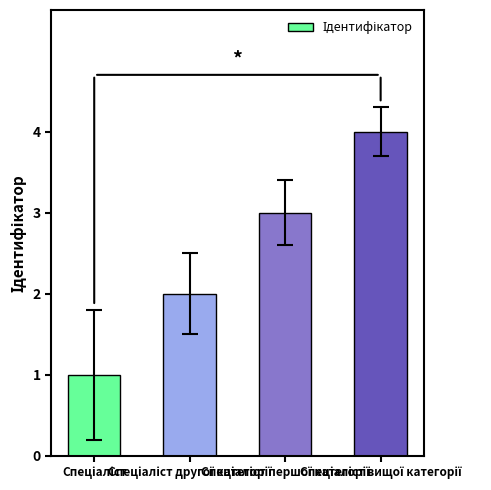

How many data points does each series have?

4